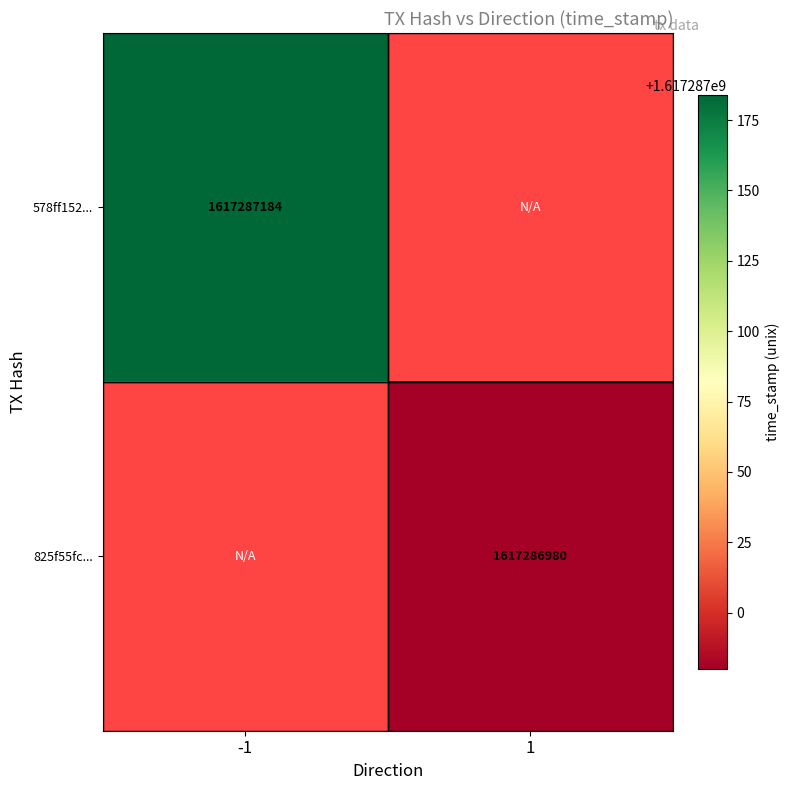

Is the value of 578ff15219cb6708f4470e82a45f8987b640b21 at direction_1 greater than the value of 825f55fcf651c01443f8f34596750ea1067aa48 at direction_-1?

No